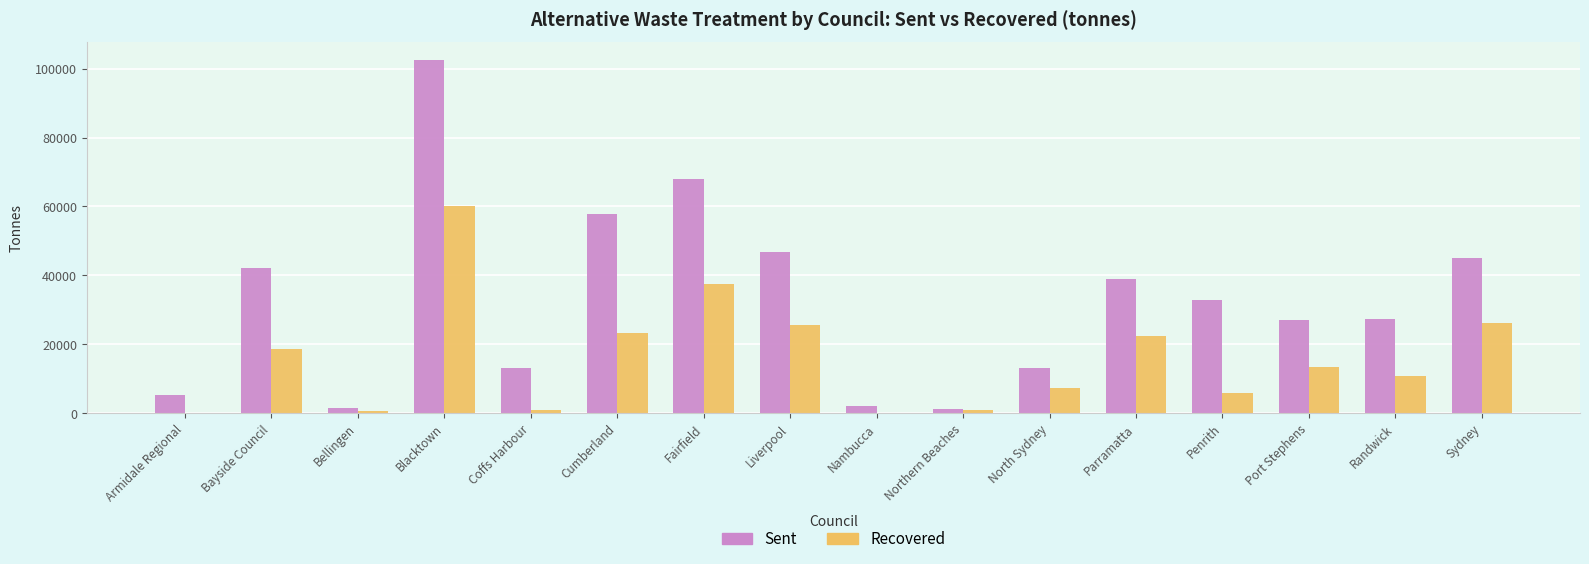

Is the value of Sent at Nambucca greater than the value of Recovered at Sydney?

No